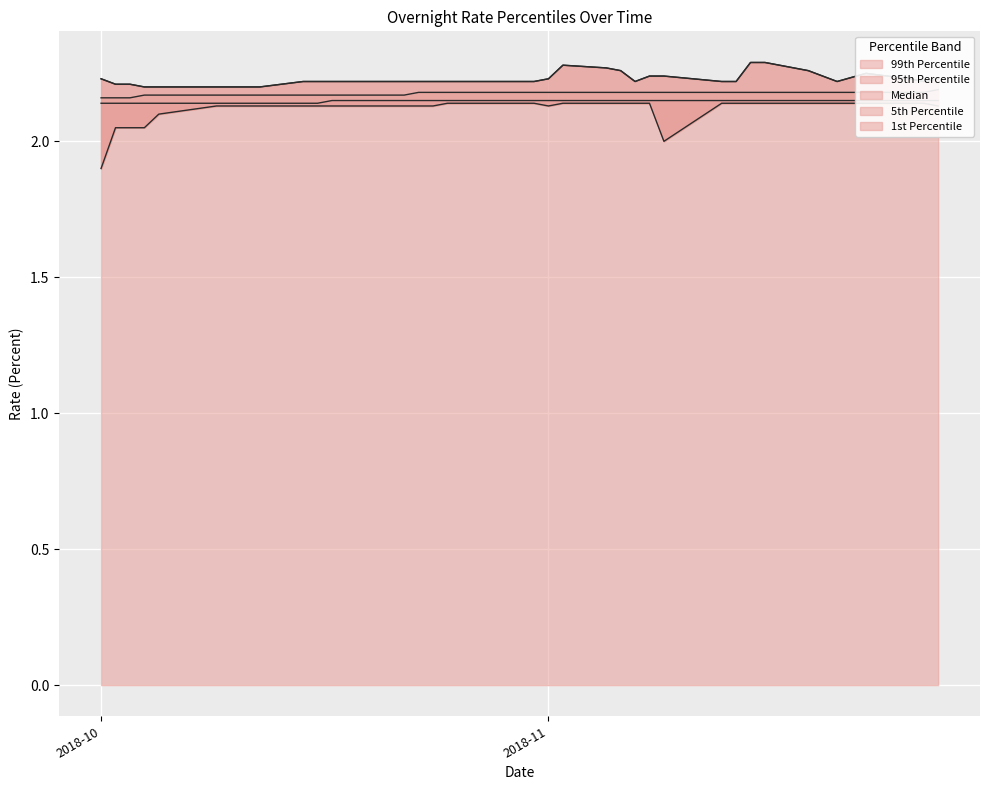

The 99th Percentile series shows 2.2 at 2018-11-20. True or false?

True